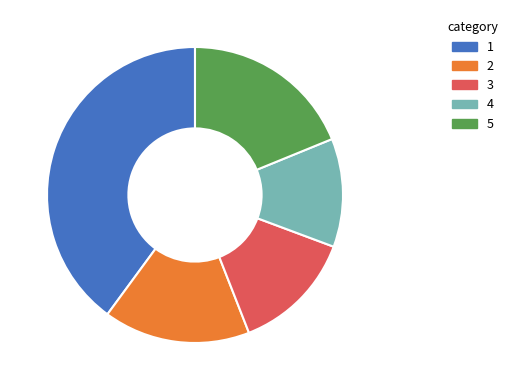

Is there a majority slice in this chart?

No